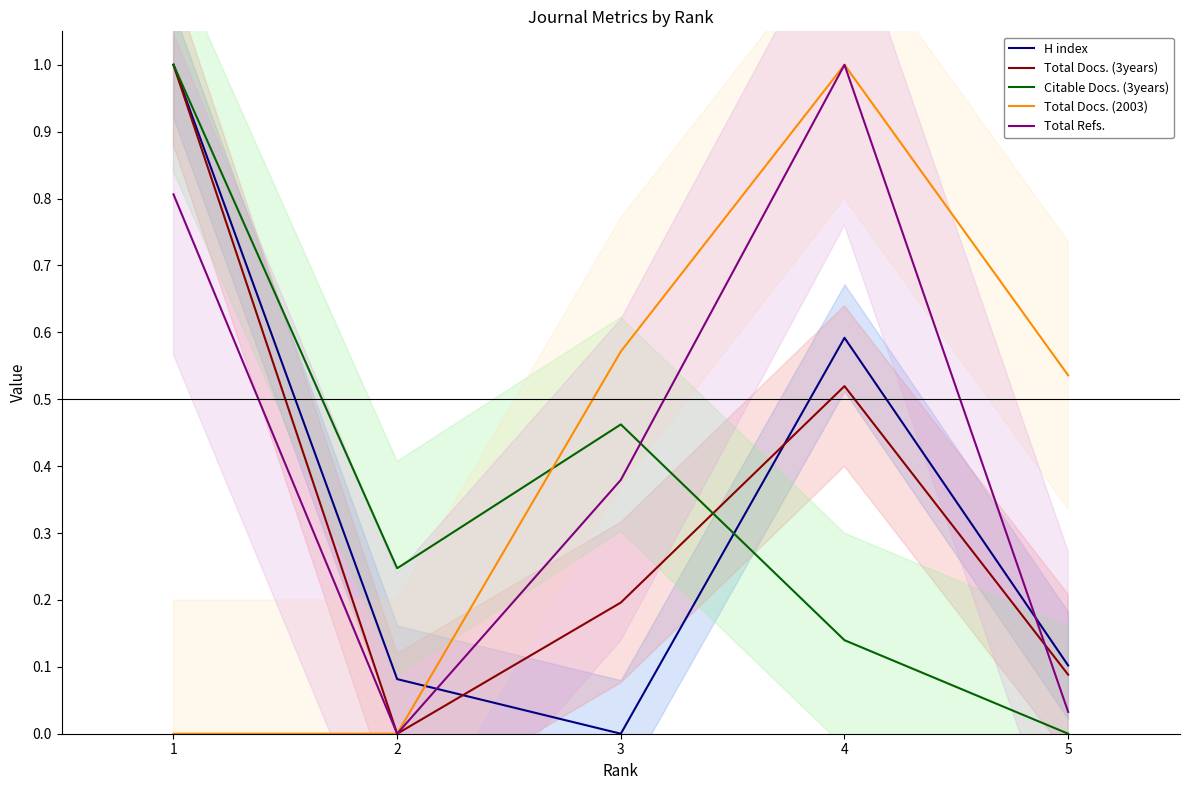

Is this an area chart (filled region under the line)?

No